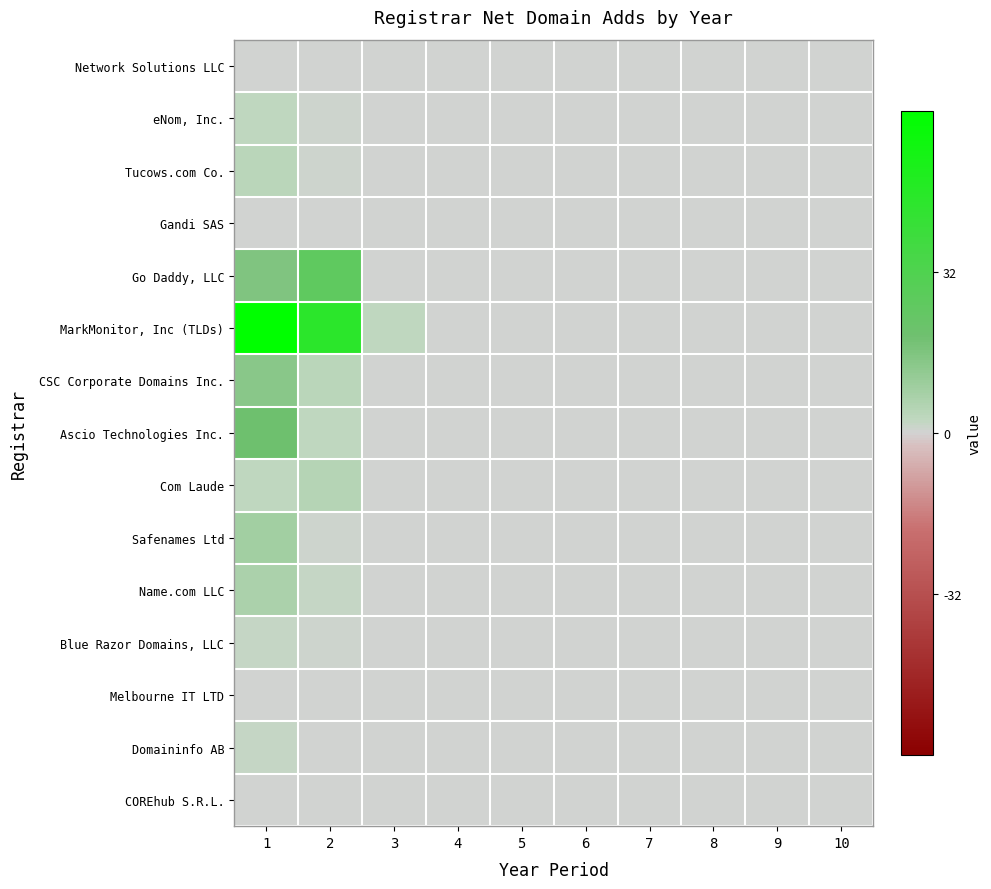

At 10, list the series in order from smallest to largest.

Network Solutions LLC, eNom, Inc., Tucows.com Co., Gandi SAS, Go Daddy, LLC, MarkMonitor, Inc (TLDs), CSC Corporate Domains Inc., Ascio Technologies Inc., Com Laude, Safenames Ltd, Name.com LLC, Blue Razor Domains, LLC, Melbourne IT LTD, Domaininfo AB, COREhub S.R.L.